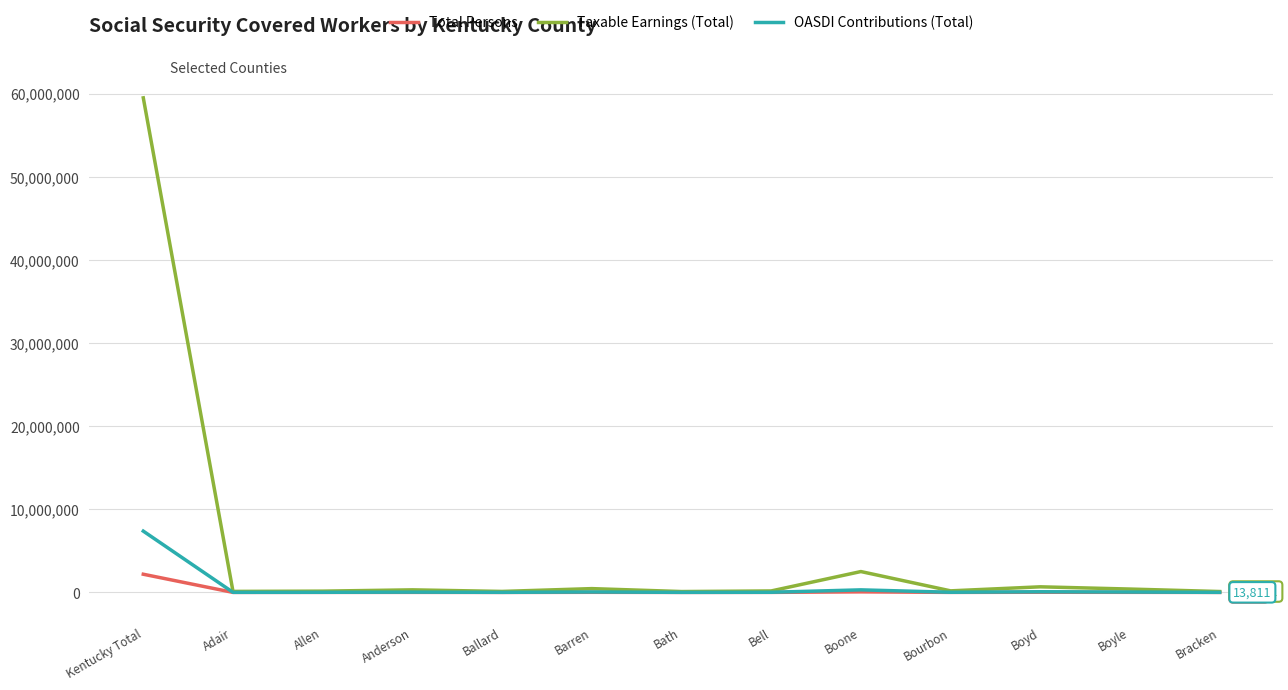

What is the difference between the highest and lowest values at Boyd?

651994